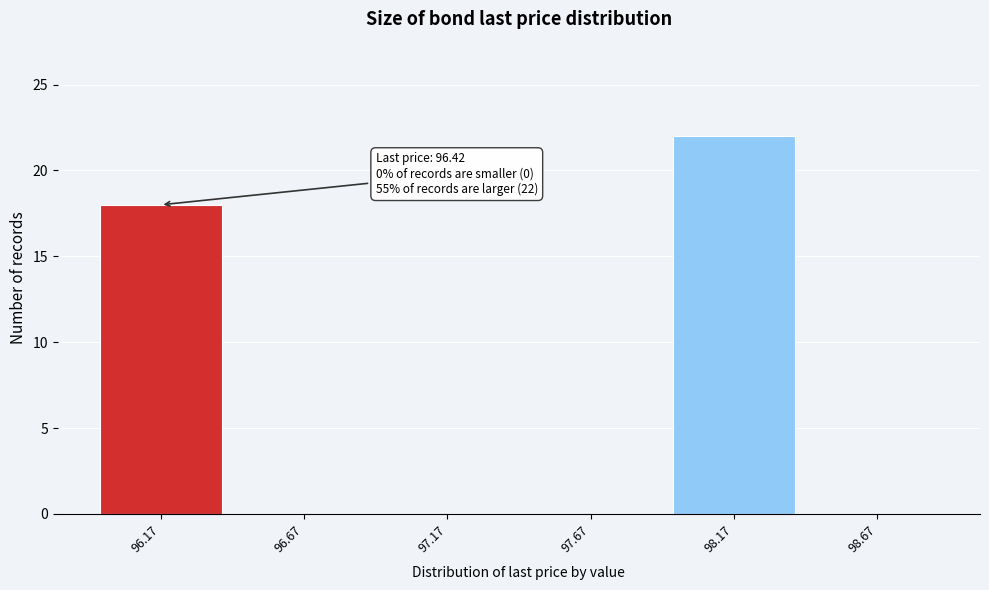

Reading right to left, list all the values displayed in this chart.

98.67=0	98.17=22	97.67=0	97.17=0	96.67=0	96.17=18